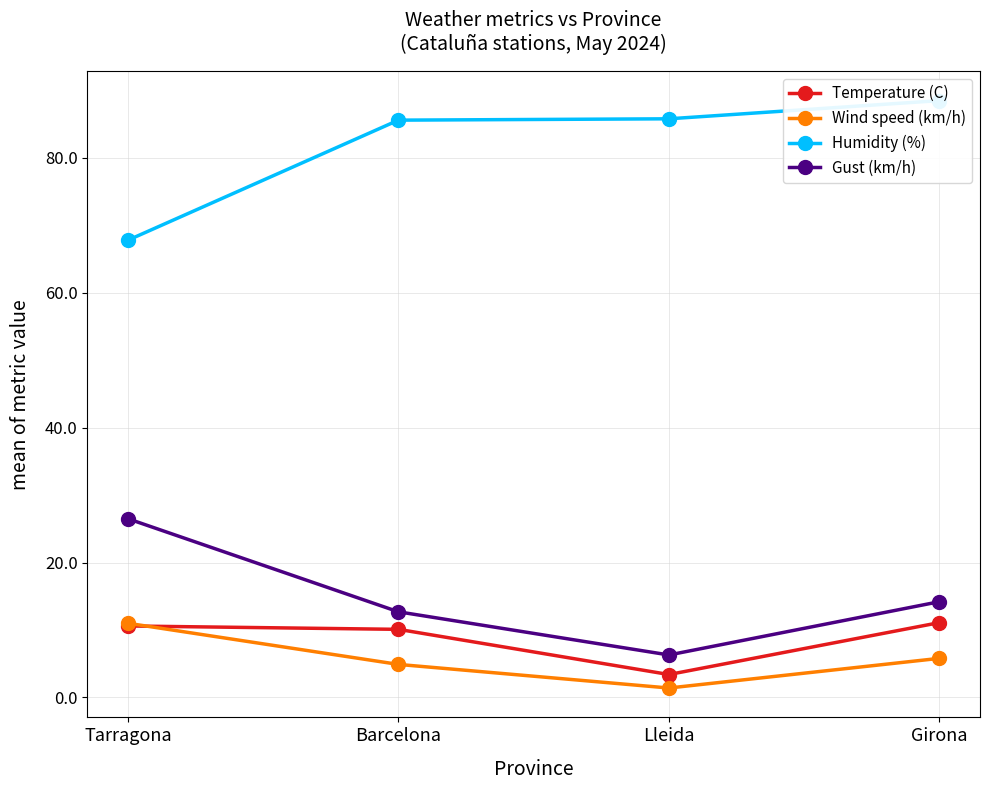

True or false: Wind speed (km/h) has a value of 5.8 at Girona.

True